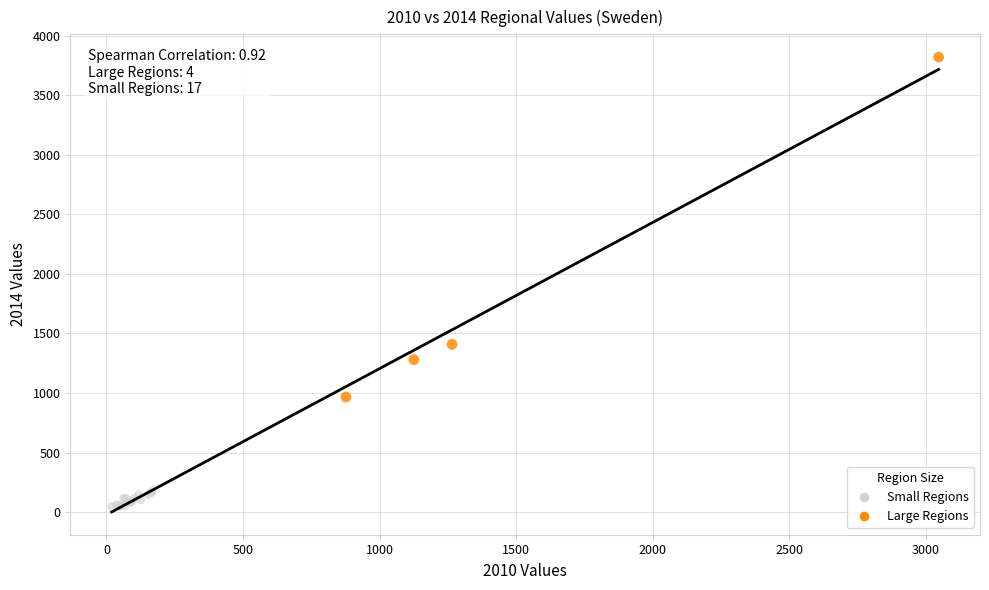

Which series has the largest Y range (max minus min)?

Large Regions